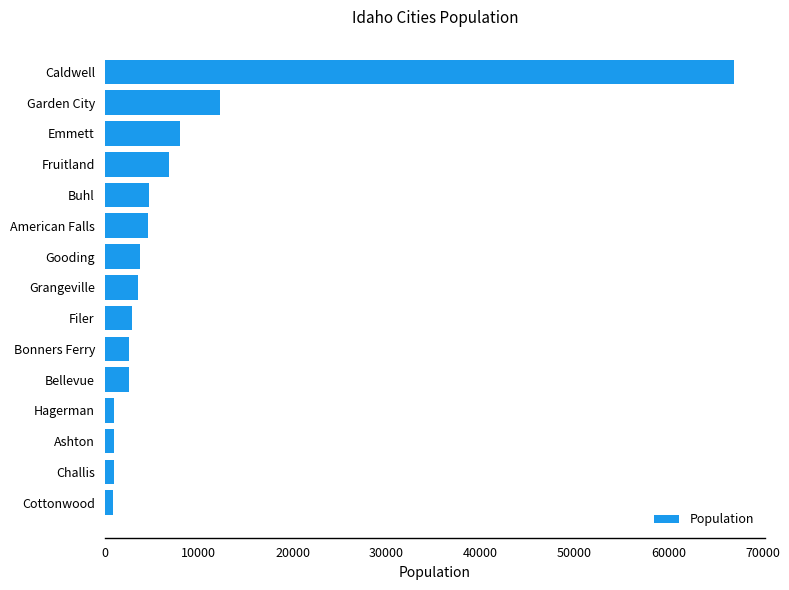

The chart shows a value of 4744 at Buhl. True or false?

True